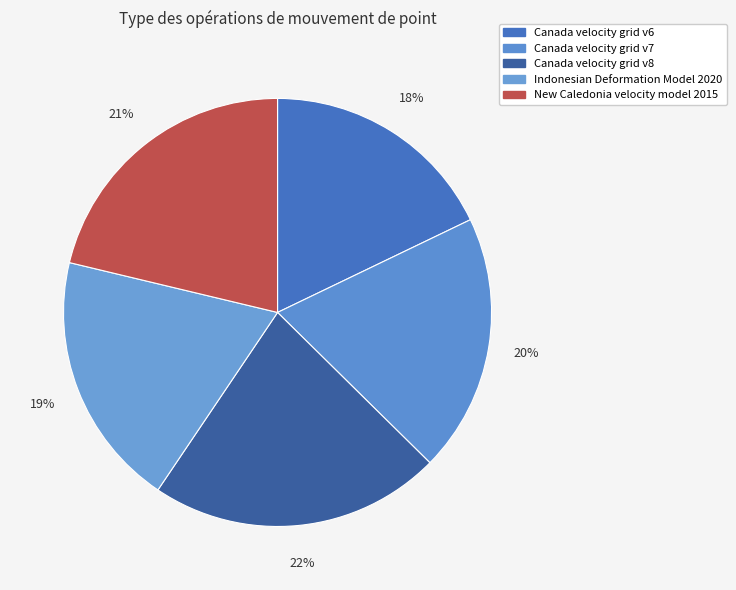

What is the total percentage of Canada velocity grid v7 and Canada velocity grid v6?

37.4%